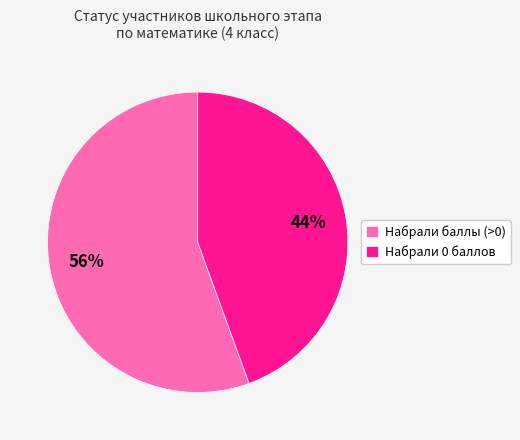

Is the sum of Набрали 0 баллов and Набрали баллы (>0) greater than half?

Yes